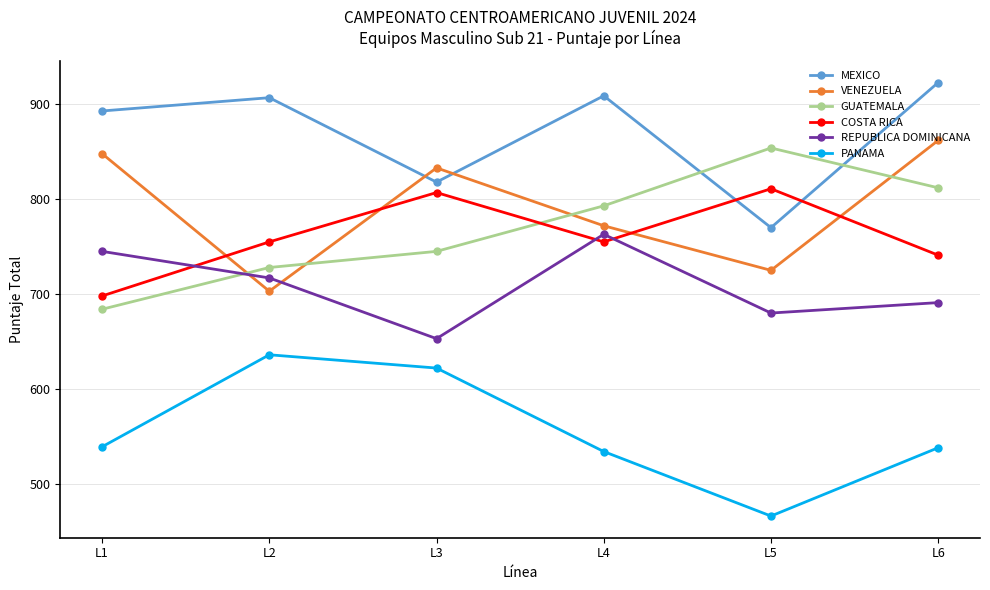

True or false: GUATEMALA has more than 1 interior local peaks.

False